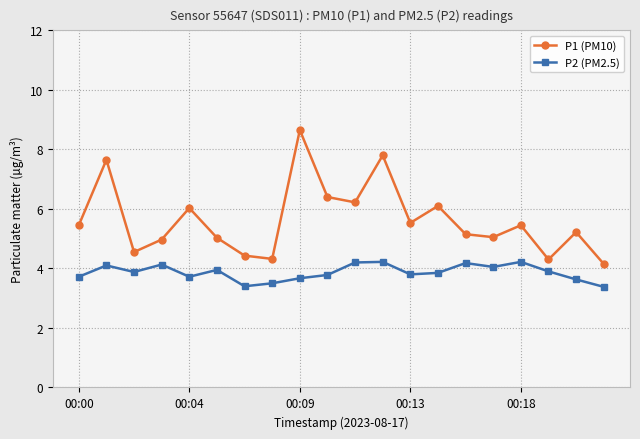

What is the minimum value for P1 (PM10)?

4.2